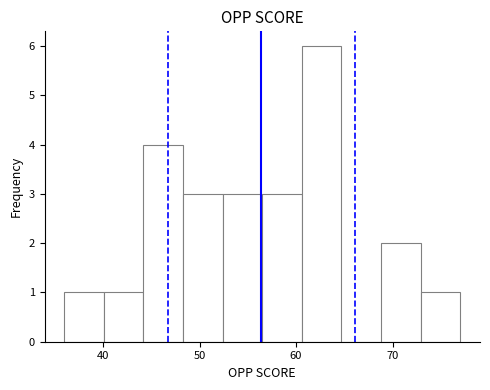

Which range on the x-axis has the tallest bar?

60.6 to 64.7